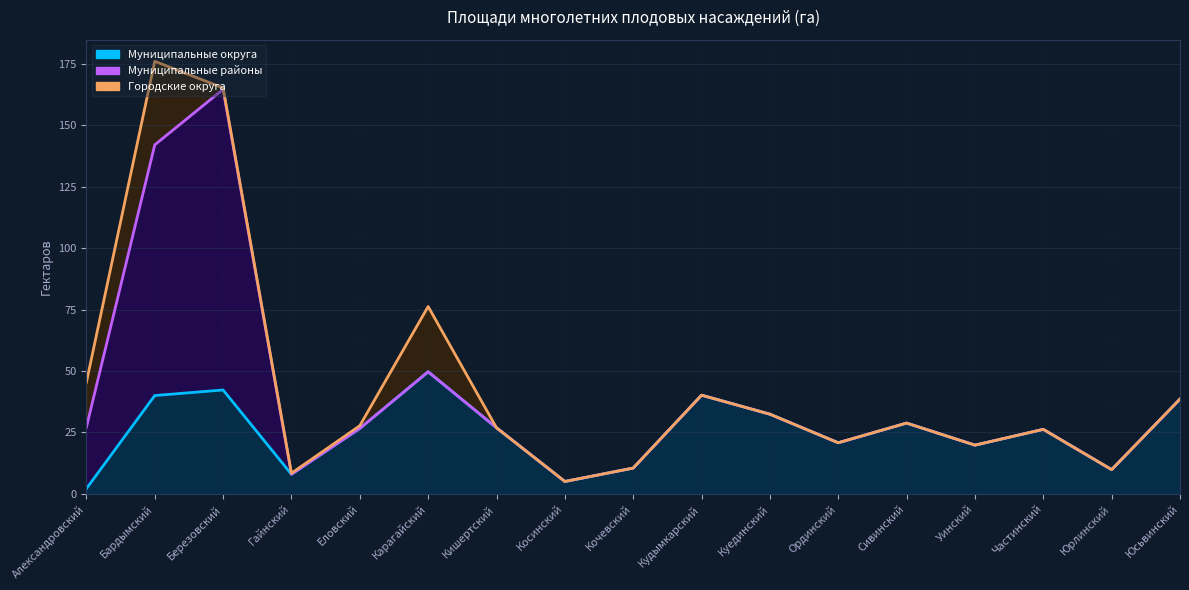

List the series in order of their peak value, lowest first.

Городские округа, Муниципальные округа, Муниципальные районы